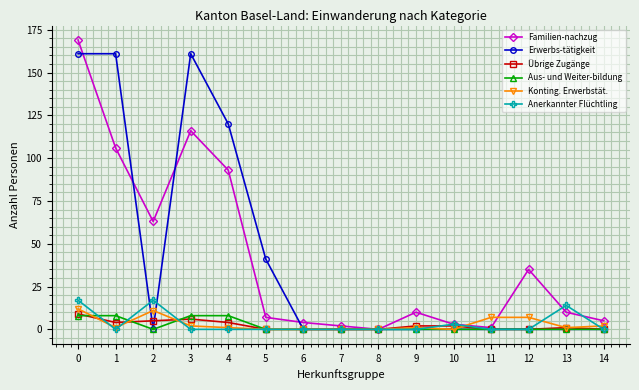

Reading right to left, extract all data points from this chart.

Familien-nachzug: 5	10	35	1	3	10	0	2	4	7	93	116	63	106	169
Erwerbs-tätigkeit: 0	0	0	0	0	0	0	0	0	41	120	161	0	161	161
Übrige Zugänge: 0	1	0	0	2	2	0	0	0	0	4	6	5	4	9
Aus- und Weiter-bildung: 0	0	0	0	0	0	0	0	0	0	8	8	0	8	8
Konting. Erwerbstät.: 2	1	7	7	0	1	0	0	0	0	1	2	11	1	12
Anerkannter Flüchtling: 0	14	0	0	3	0	0	0	0	0	0	0	17	0	17